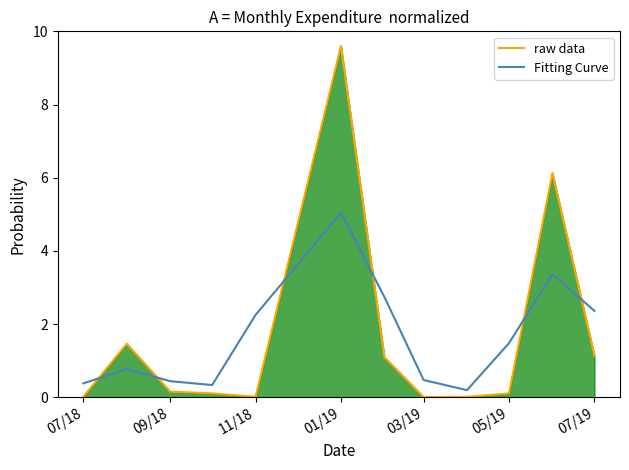

Rank the series by their maximum value, from lowest to highest.

Fitting Curve, raw data